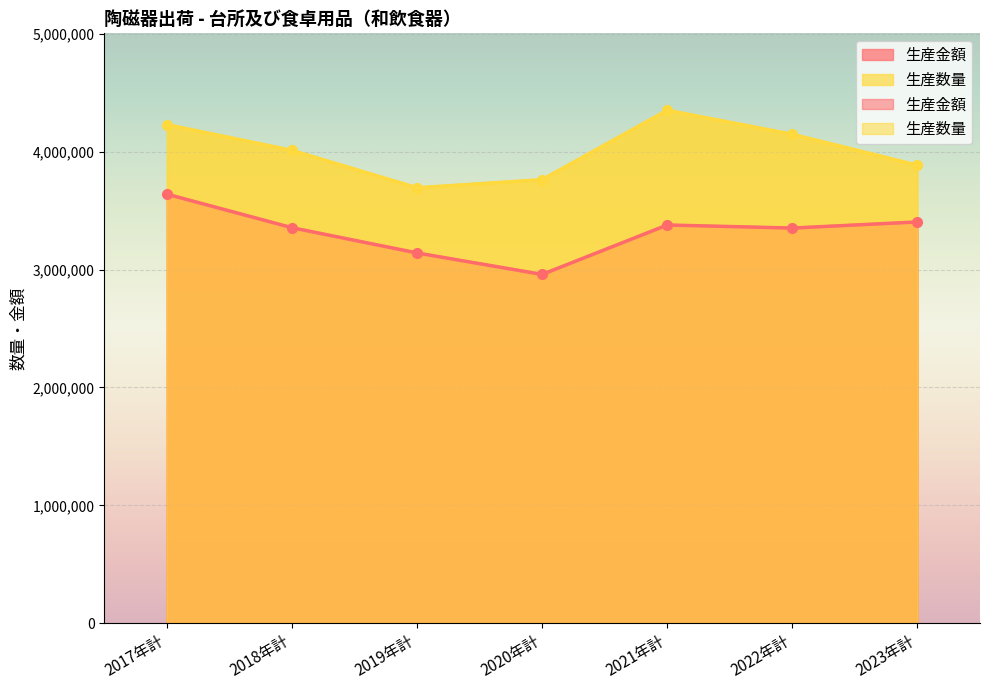

What is the difference between the highest and lowest values at 2021年計?

972785